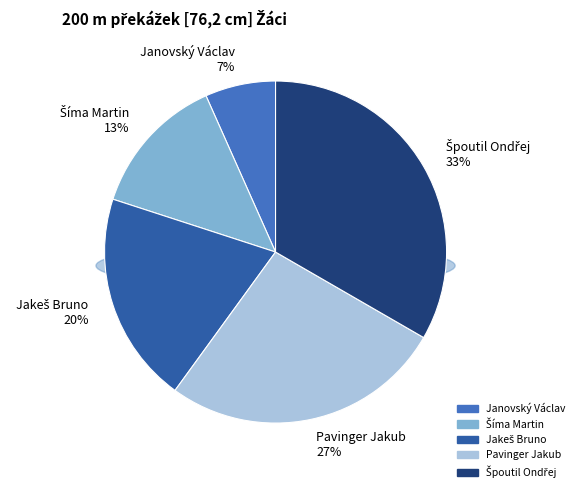

Is there any slice that represents more than half of the pie?

No